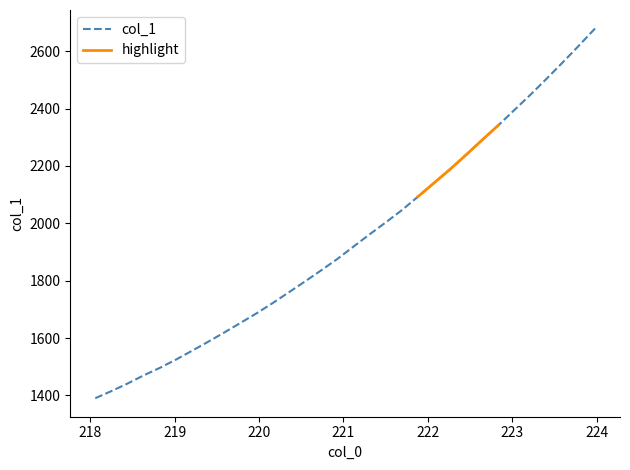

Reading left to right, what are all the values shown in this chart?

1390.1	1415.0	1441.3	1469.8	1495.9	1524.8	1555.7	1587.2	1619.5	1652.8	1686.4	1722.0	1759.5	1797.3	1836.0	1875.5	1918.4	1961.3	2002.8	2045.6	2092.6	2140.5	2188.4	2239.0	2291.0	2342.0	2395.6	2448.9	2504.6	2561.5	2619.6	2679.4